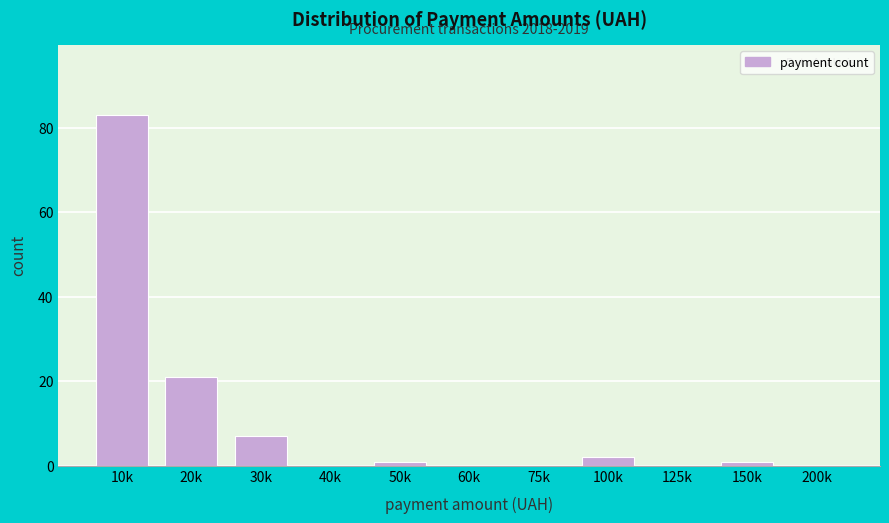

Reading left to right, list all the values displayed in this chart.

10k=83	20k=21	30k=7	40k=0	50k=1	60k=0	75k=0	100k=2	125k=0	150k=1	200k=0